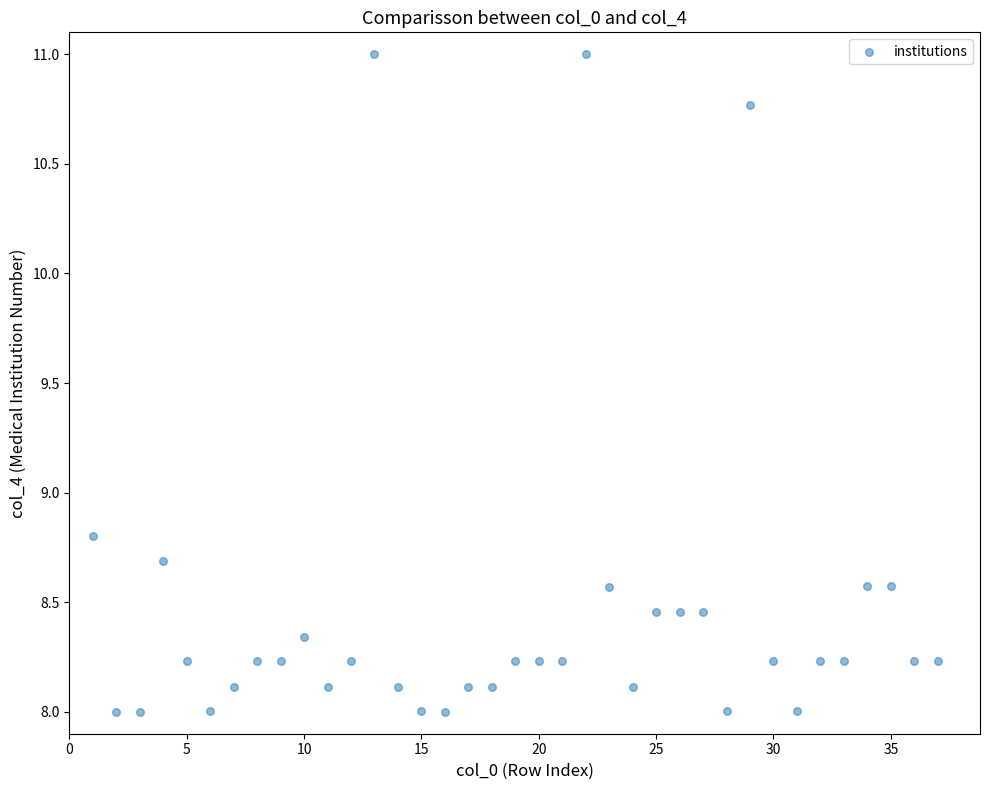

What Y value in the scatter plot is closest to 9?

8.8